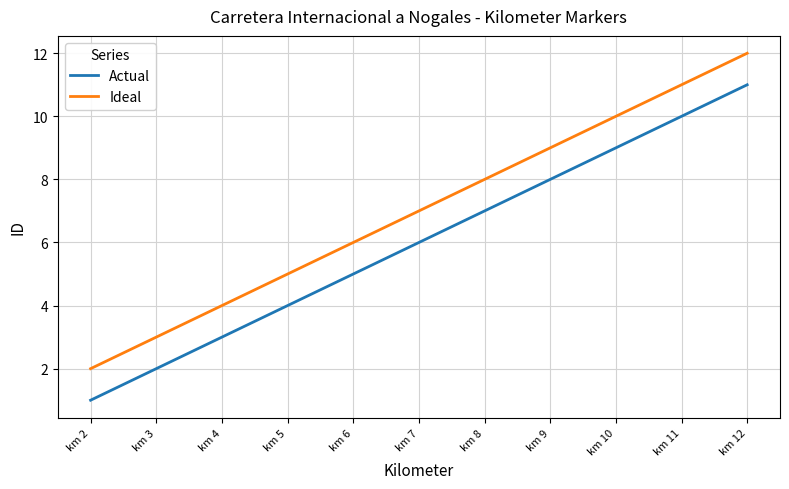

At which label does Actual reach its minimum?

km 2